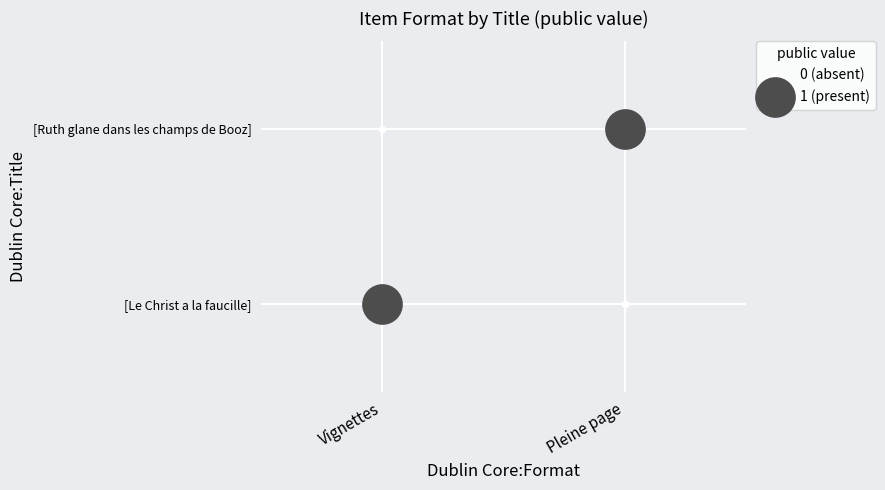

How many data points in Vignettes are less than 1?

1